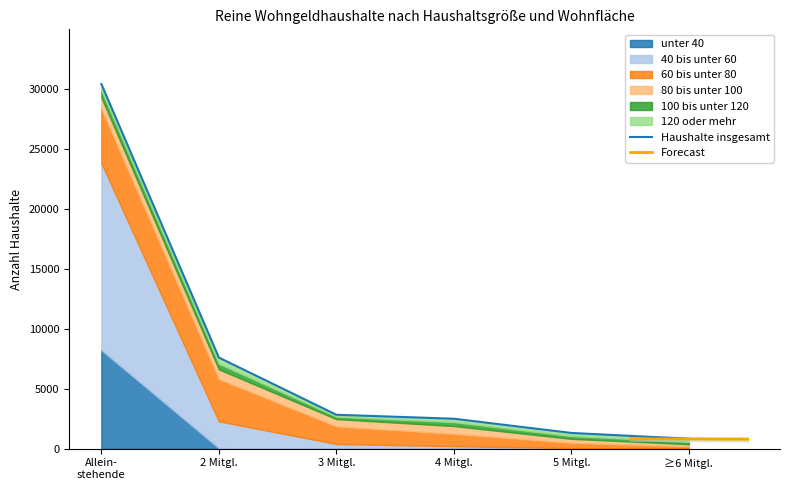

In 100 bis unter 120, how many points are lower than both neighbors (excluding endpoints)?

1